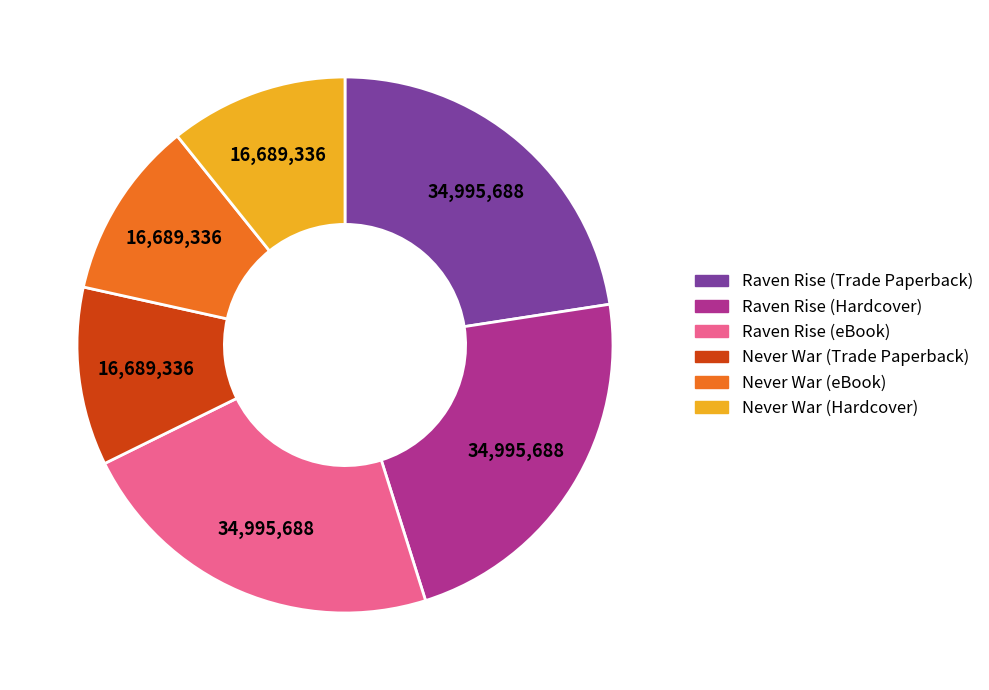

The Raven Rise (eBook) slice represents 23% of the pie. True or false?

True